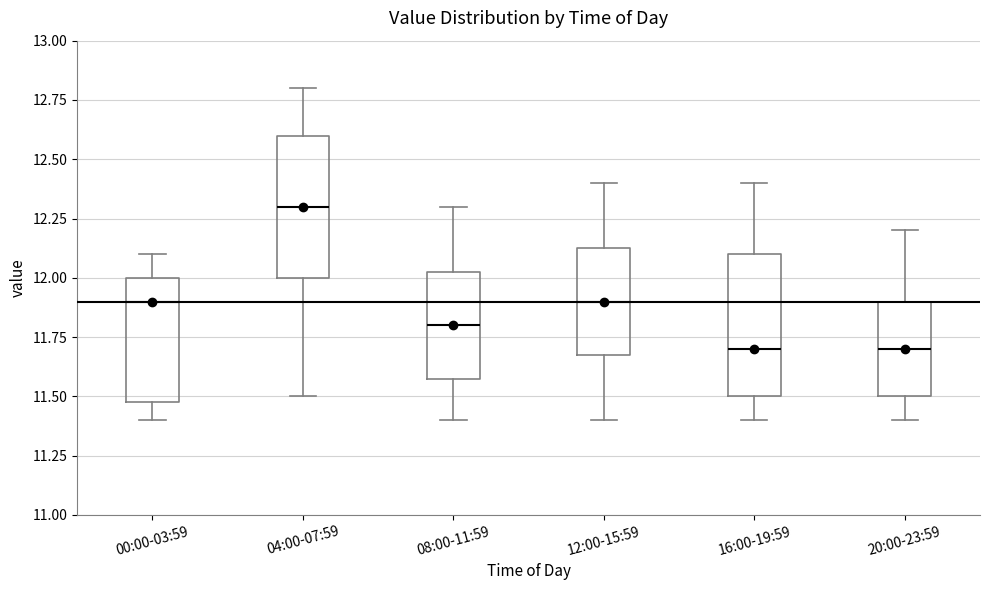

Reading left to right, read every box against the y-axis: the position of its median line, the range the box covers, and the ends of its whiskers. The values are not printed on the chart, so give them approximately, as read against the axis.

00:00-03:59: median 11.90, box 11.50 to 12.00, whiskers 11.40 to 12.10
04:00-07:59: median 12.30, box 12.00 to 12.60, whiskers 11.50 to 12.80
08:00-11:59: median 11.80, box 11.60 to 12.05, whiskers 11.40 to 12.30
12:00-15:59: median 11.90, box 11.70 to 12.15, whiskers 11.40 to 12.40
16:00-19:59: median 11.70, box 11.50 to 12.10, whiskers 11.40 to 12.40
20:00-23:59: median 11.70, box 11.50 to 11.90, whiskers 11.40 to 12.20